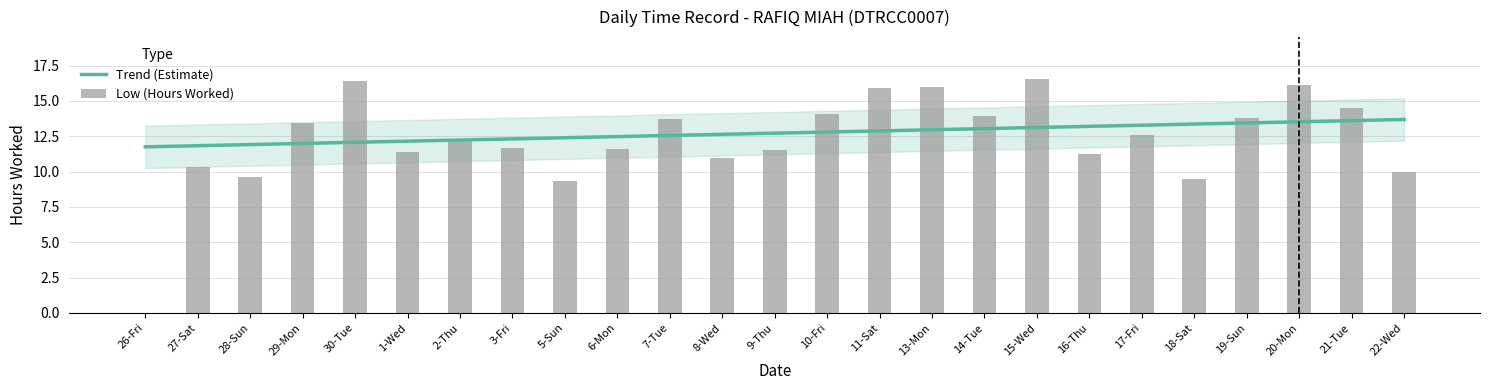

At which label does Trend (Estimate) first exceed 12?

30-Tue